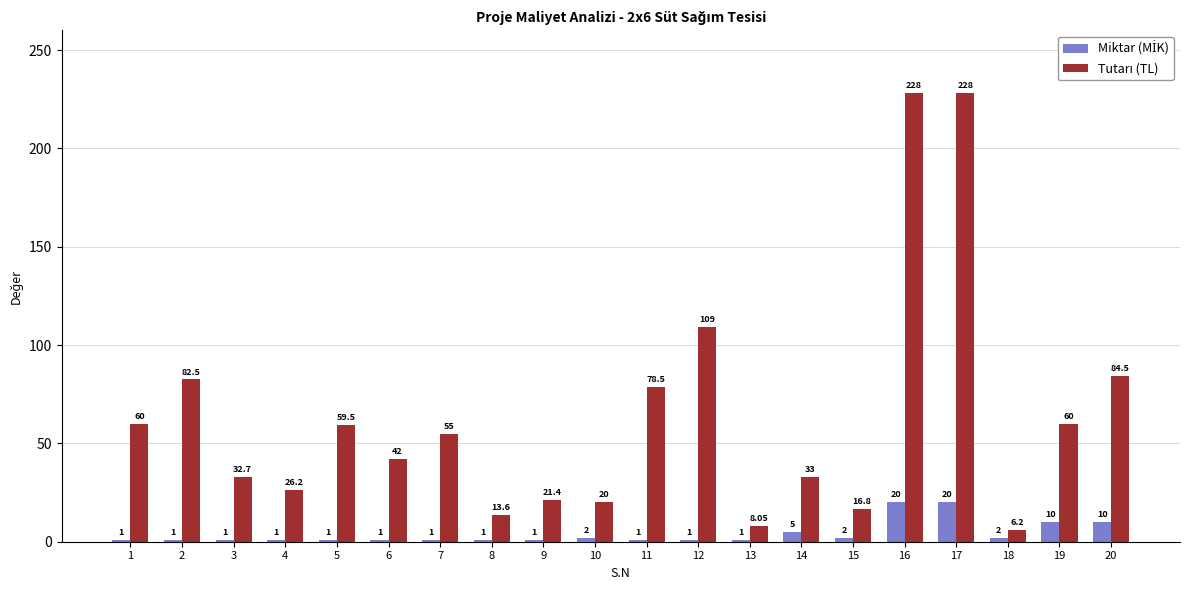

What is the greatest value displayed?

228.0